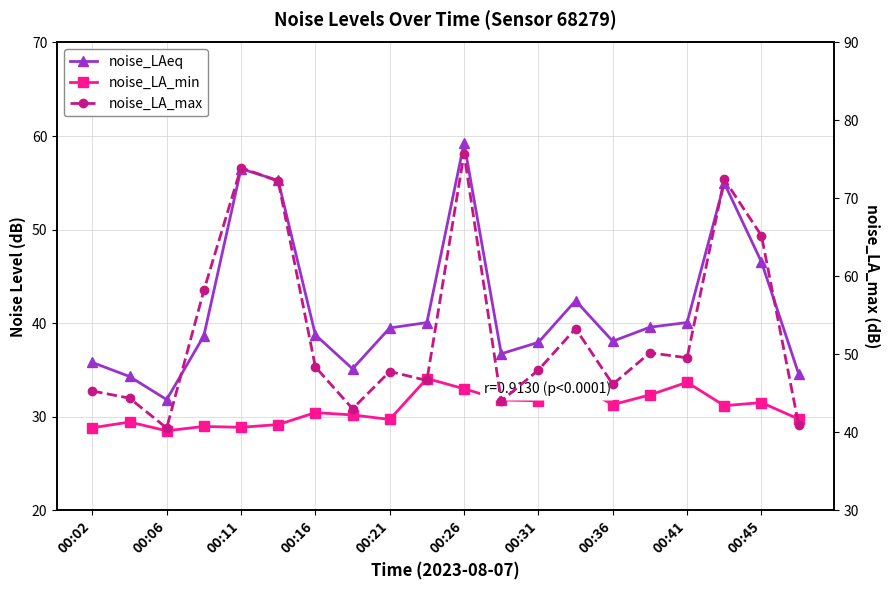

What are all the series names shown in the legend?

noise_LAeq, noise_LA_min, noise_LA_max